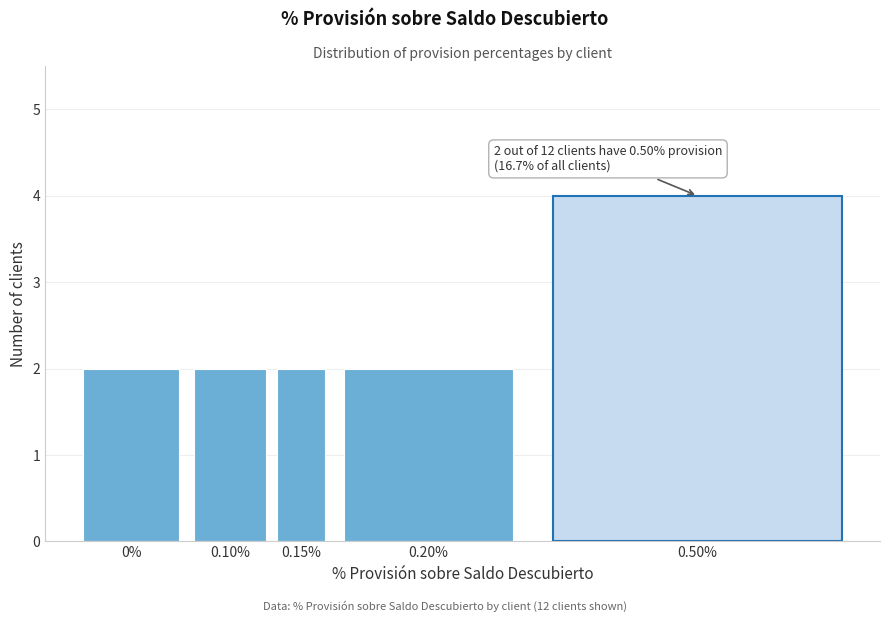

Reading right to left, transcribe all the data shown in this chart.

0.50%=4	0.20%=2	0.15%=2	0.10%=2	0%=2